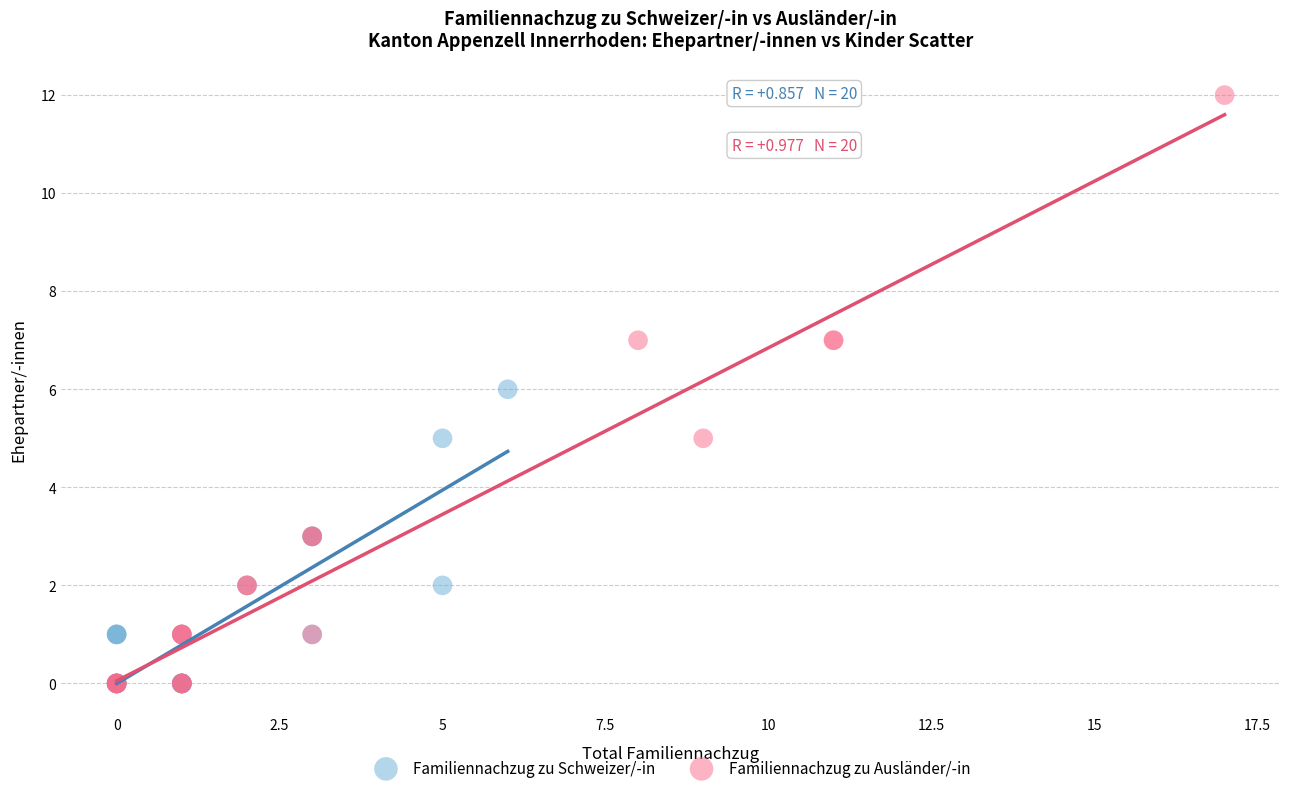

Which series contains the highest Y value?

Familiennachzug zu Ausländer/-in